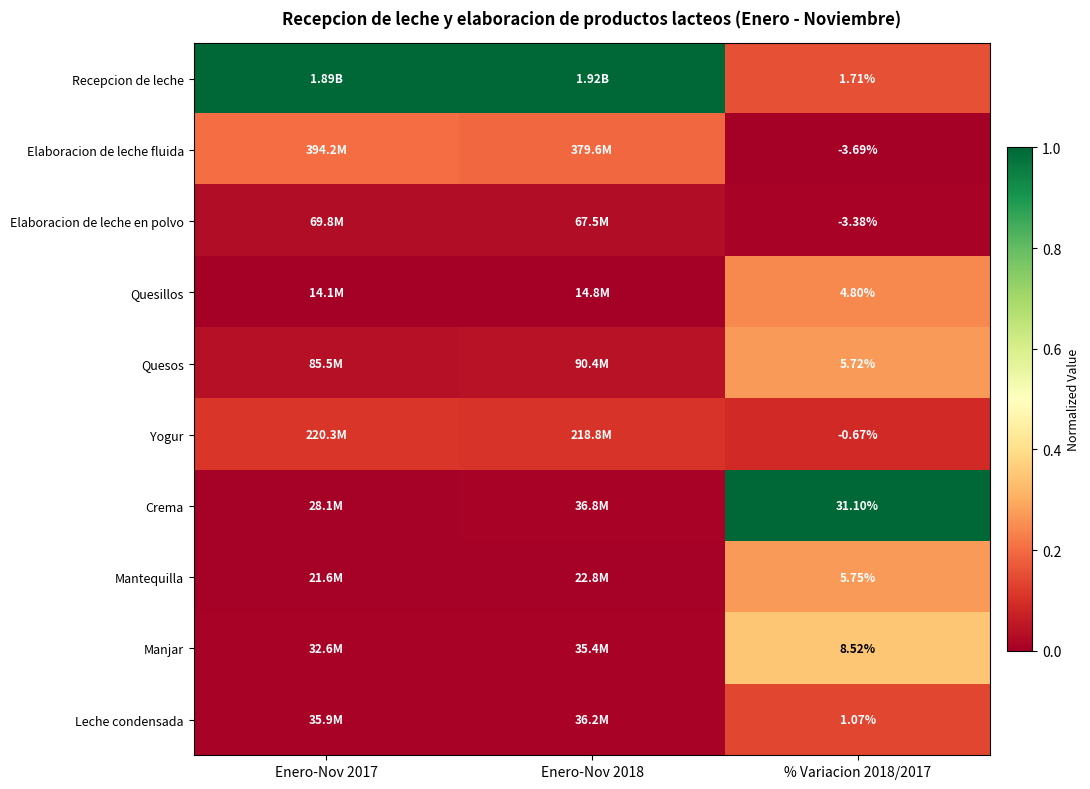

Rank the series at % Variacion 2018/2017 from highest to lowest value.

Crema, Manjar, Mantequilla, Quesos, Quesillos, Recepcion de leche, Leche condensada, Yogur, Elaboracion de leche en polvo, Elaboracion de leche fluida